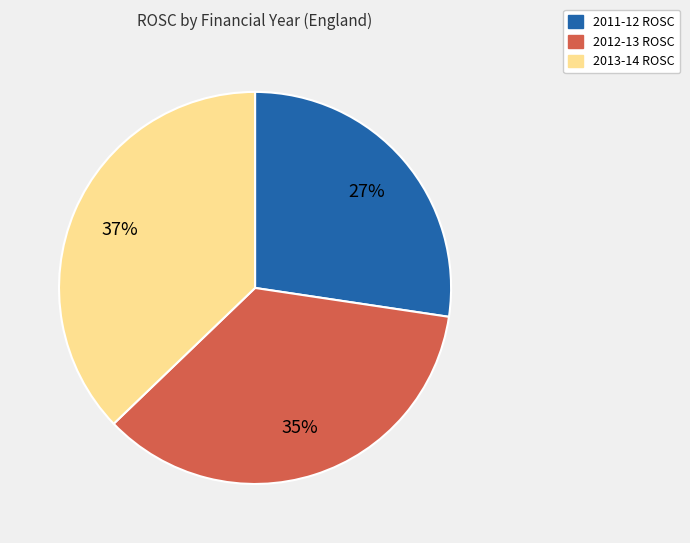

To the nearest percent, what is the average slice percentage?

33%